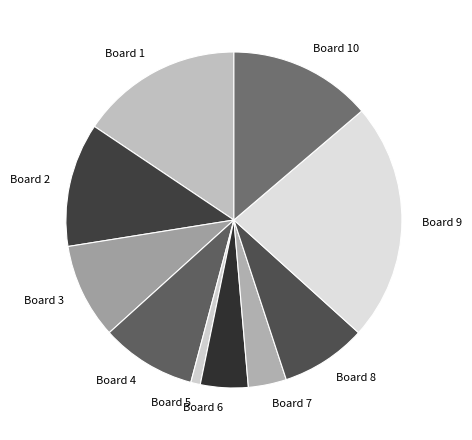

Which has a higher value, Board 6 or Board 4?

Board 4